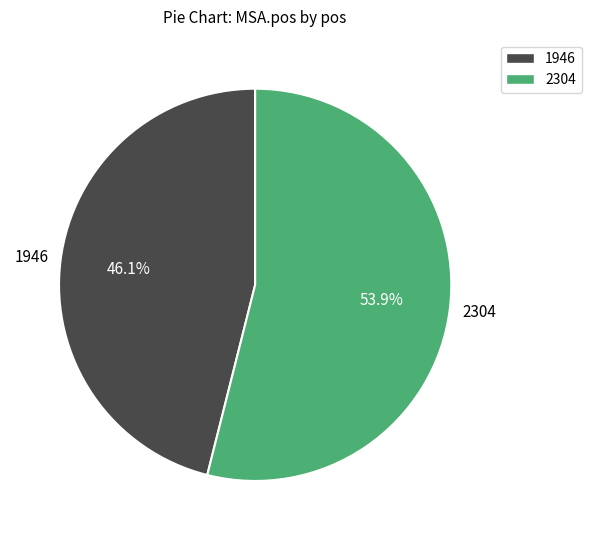

How many segments does this pie chart have?

2